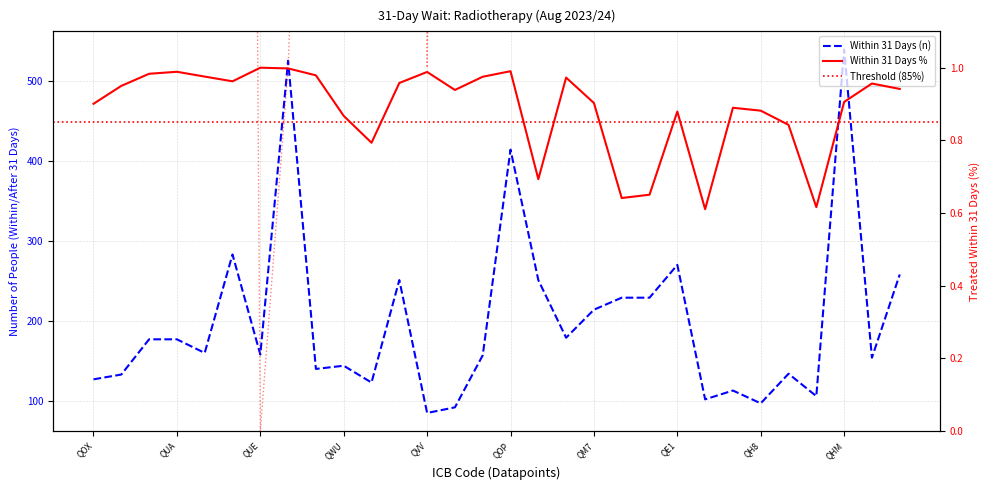

How many lines are shown in the chart?

3